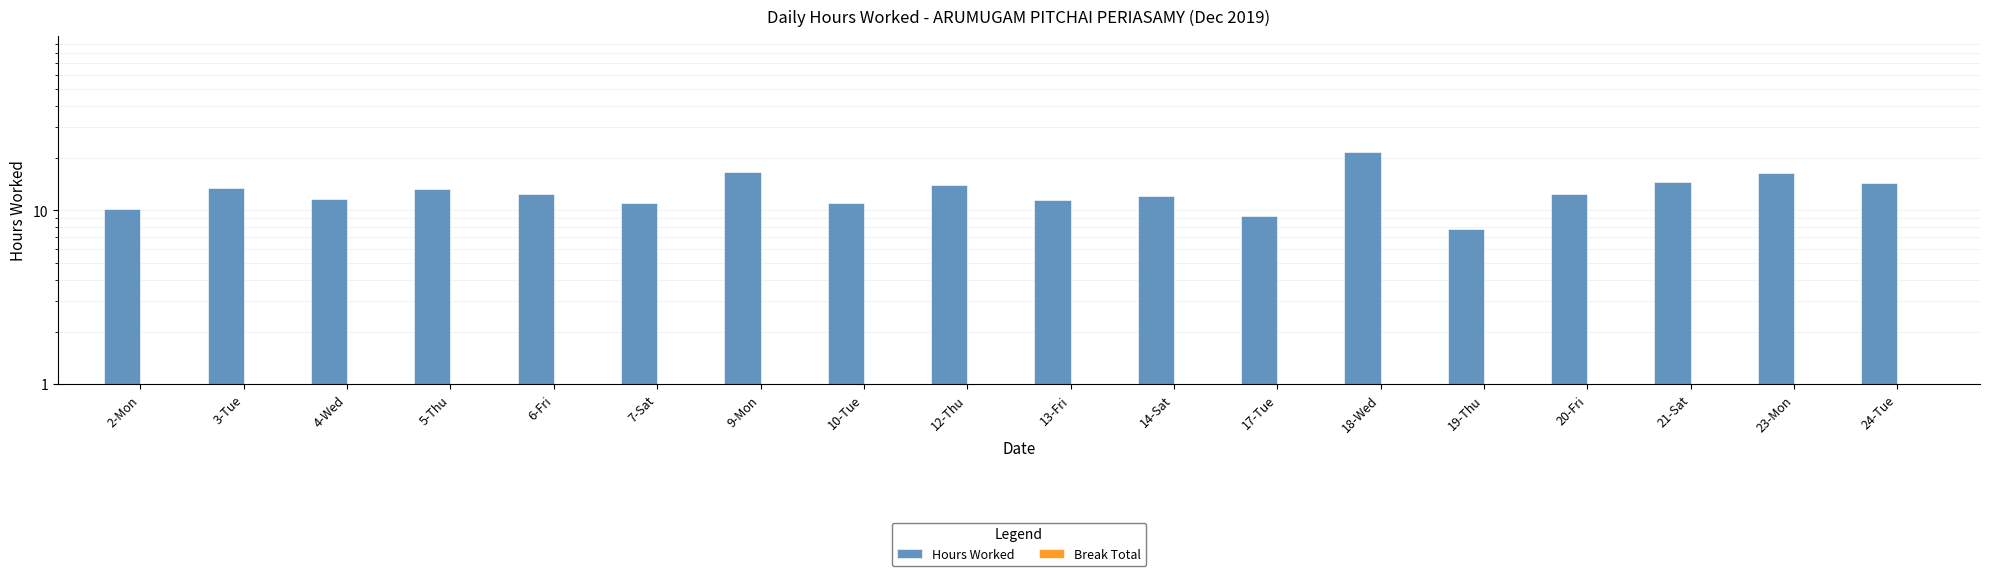

The value of Hours Worked at 14-Sat is 18.1. True or false?

False